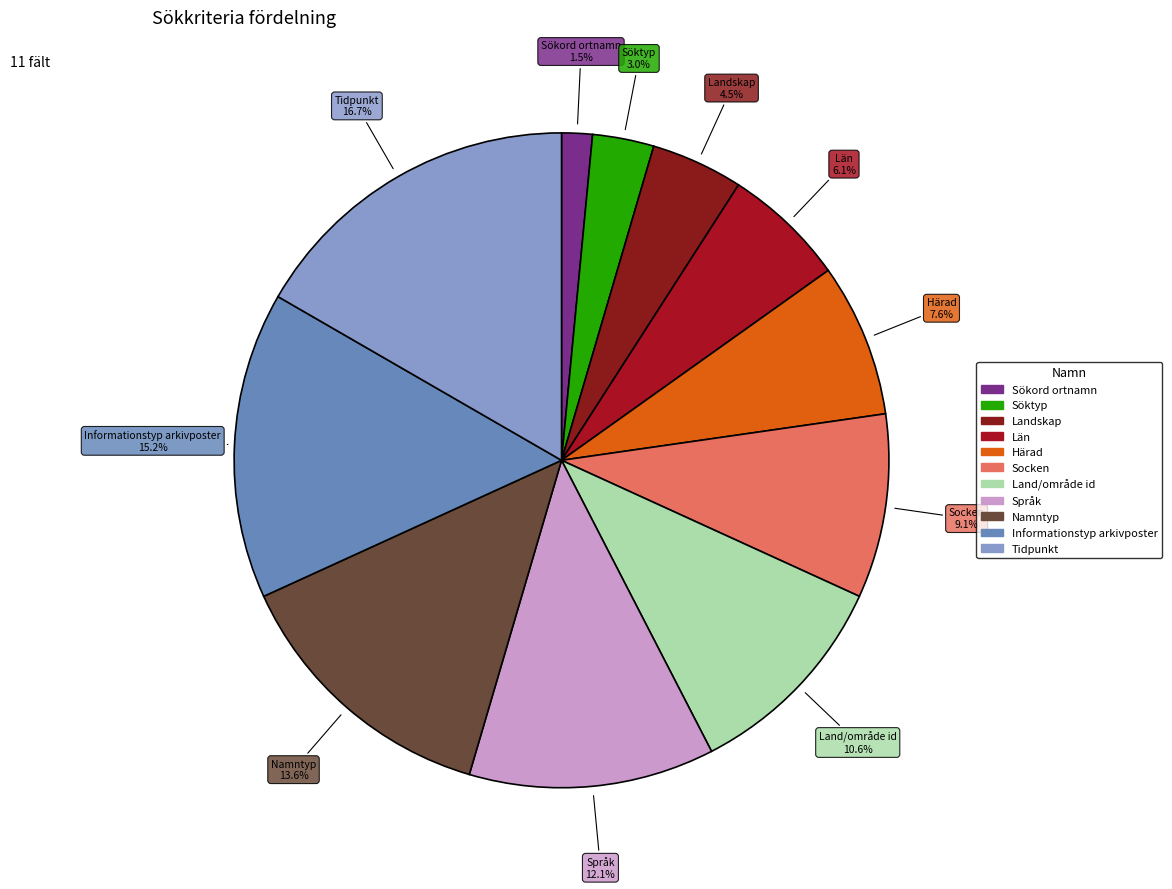

Does Informationstyp arkivposter account for over 50% of the chart?

No